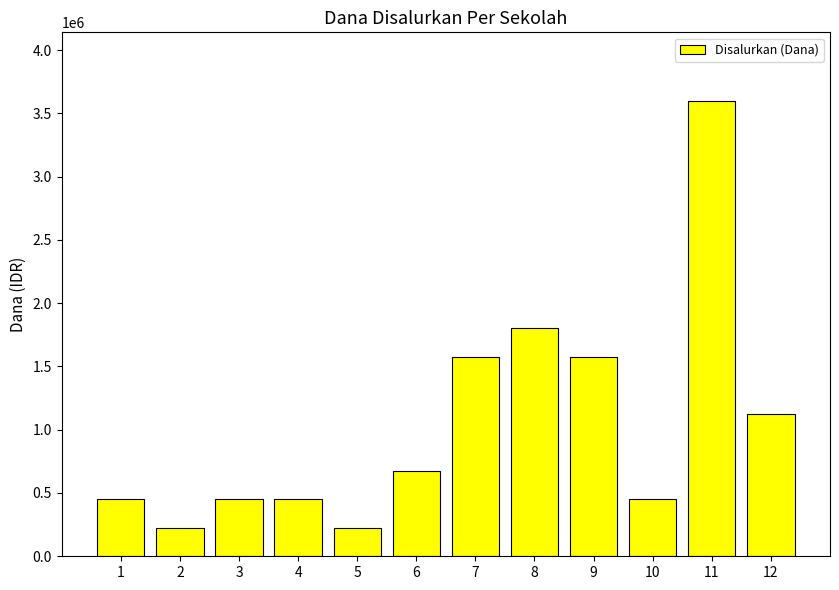

Reading left to right, list all the values displayed in this chart.

1=450000	2=225000	3=450000	4=450000	5=225000	6=675000	7=1575000	8=1800000	9=1575000	10=450000	11=3600000	12=1125000